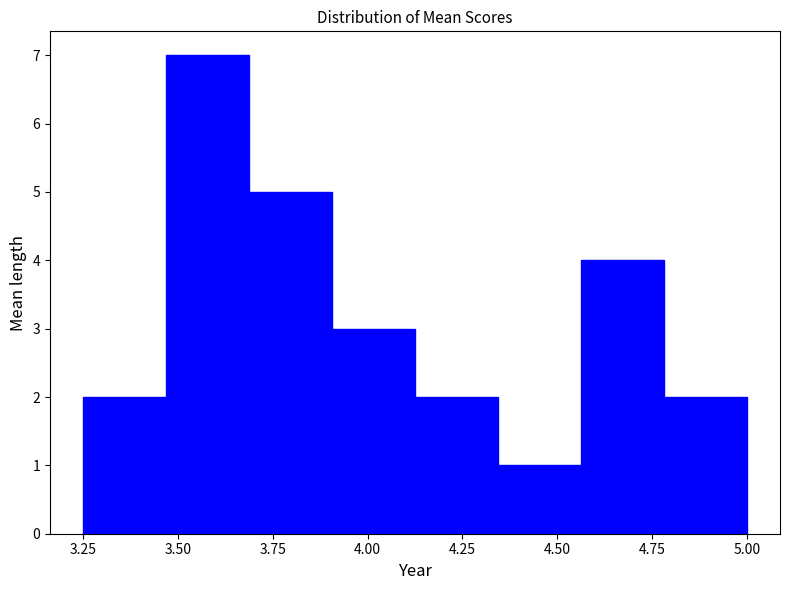

Over which range of the x-axis is the bar tallest?

3.45 to 3.70